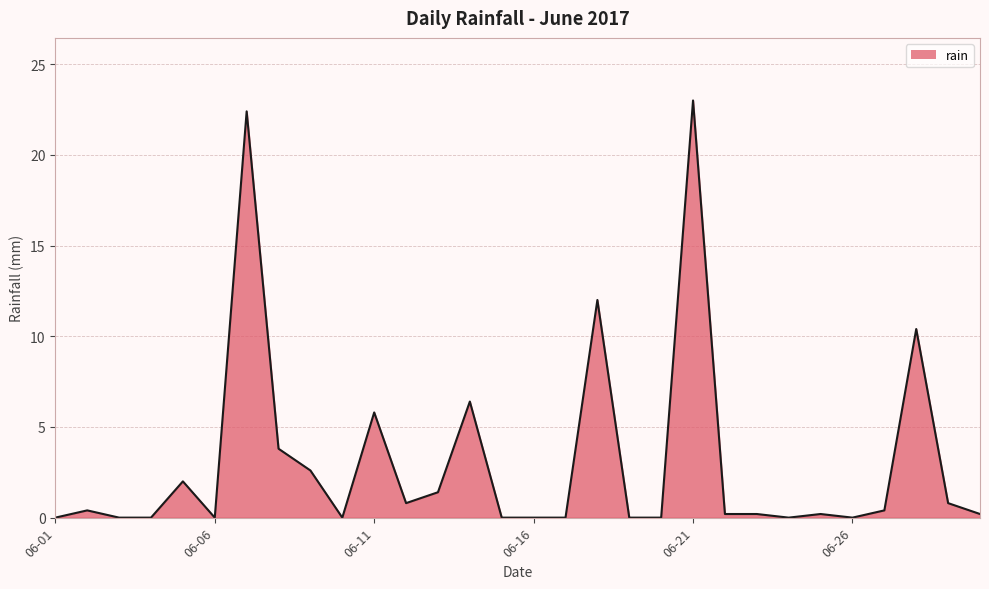

What is the difference between the maximum and minimum values?

23.0